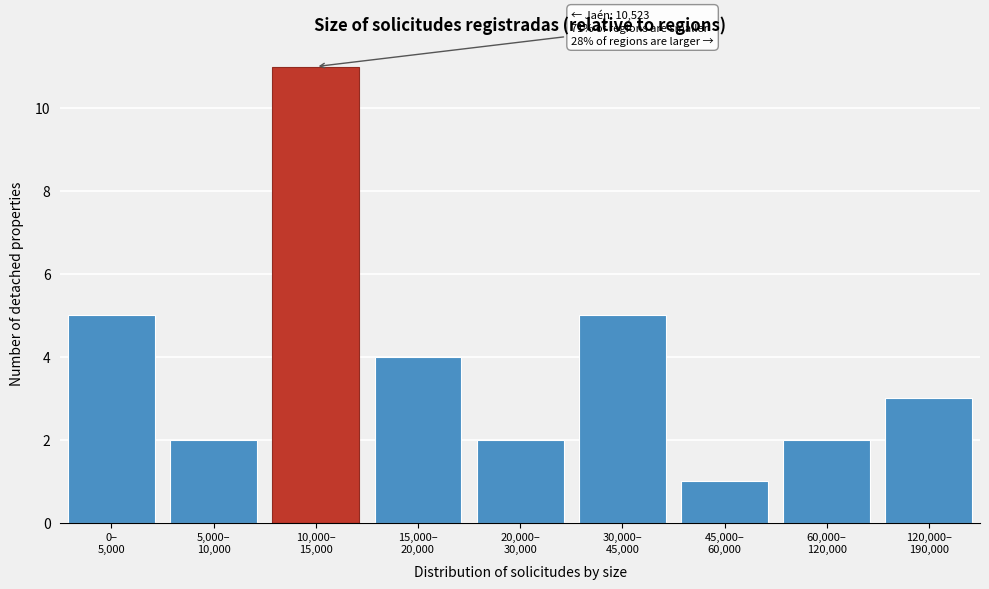

Reading left to right, extract all data points from this chart.

5	2	11	4	2	5	1	2	3